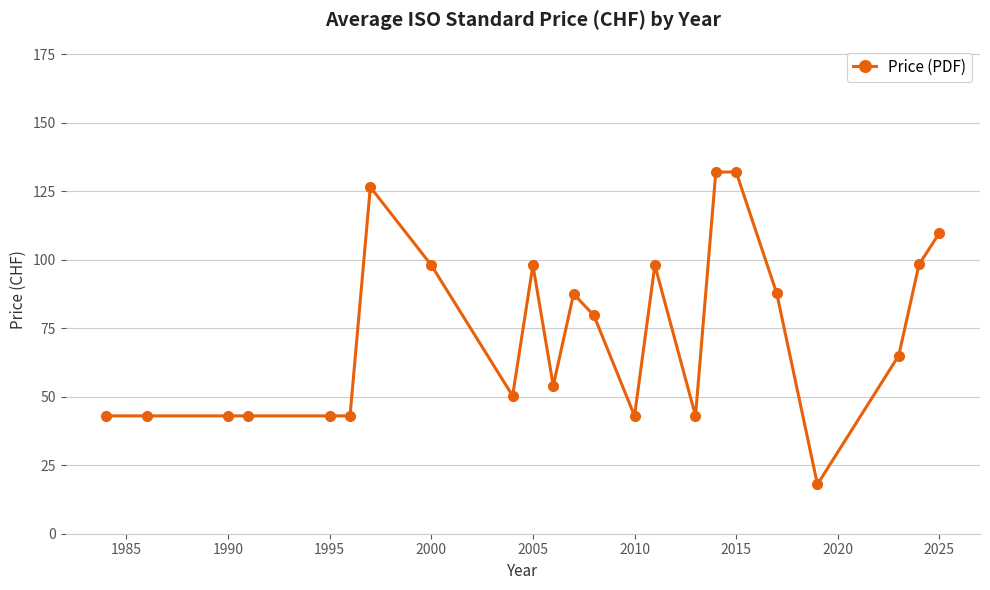

What is the value of the 8th point from the left?

98.0